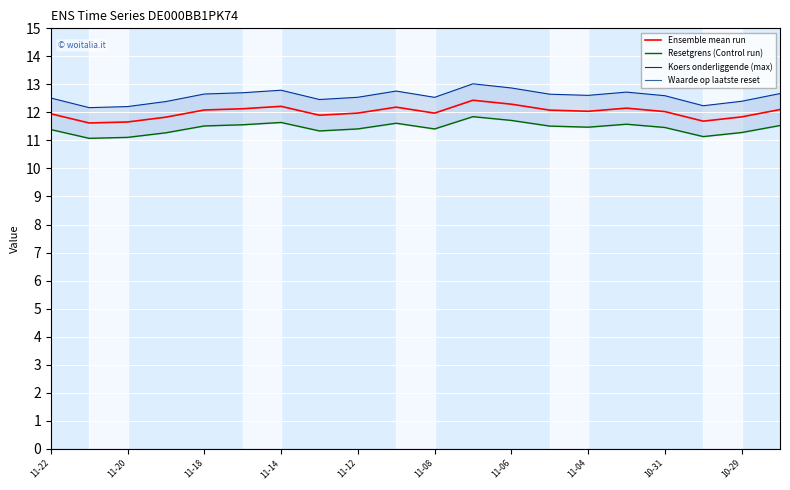

What are all the series names shown in the legend?

Ensemble mean run, Resetgrens (Control run), Koers onderliggende (max), Waarde op laatste reset